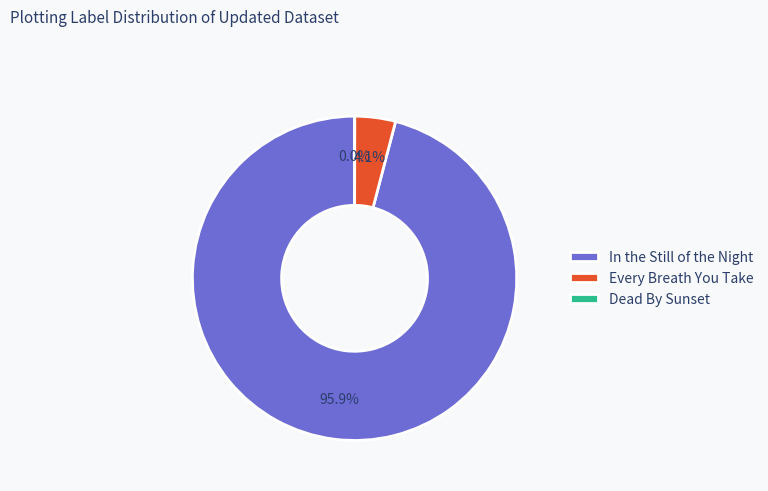

What is the largest slice in the pie chart?

In the Still of the Night